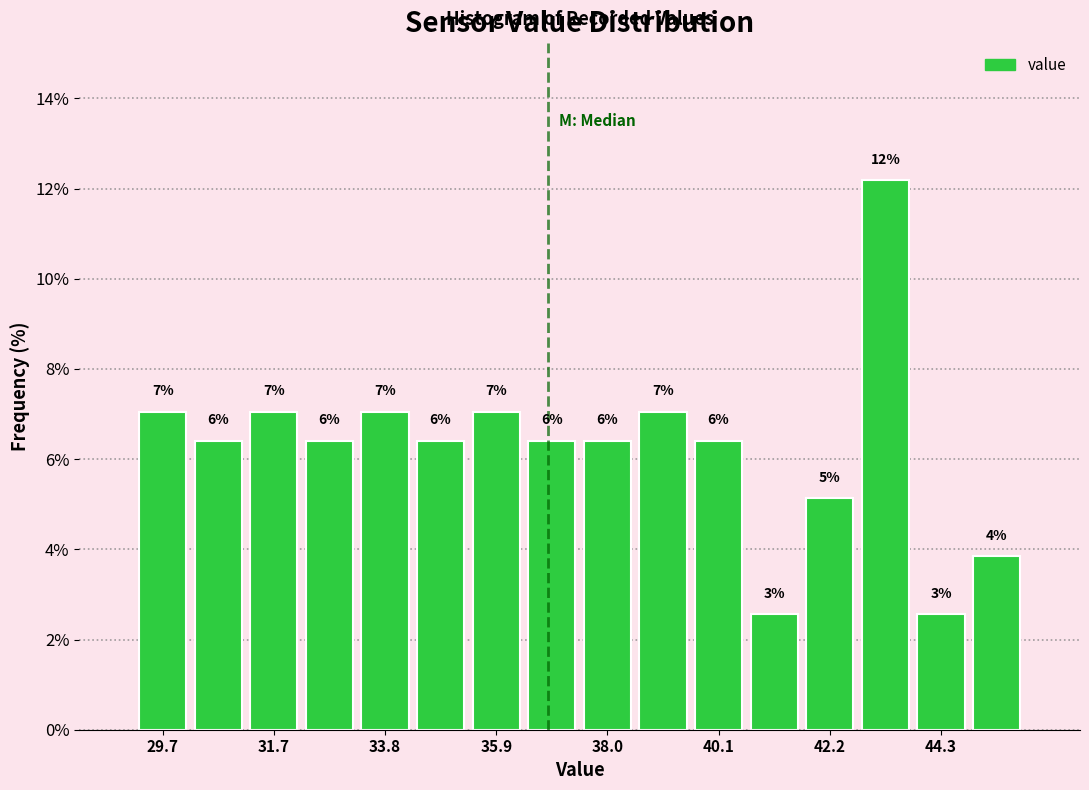

Read against the x-axis, roughly where is the centre of the tallest bar?

43.0